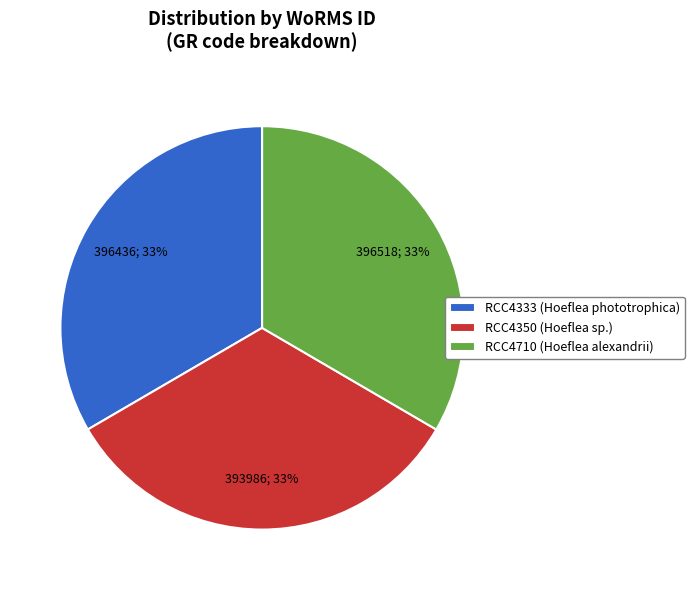

Does RCC4333 (Hoeflea phototrophica) represent more than half of the total?

No